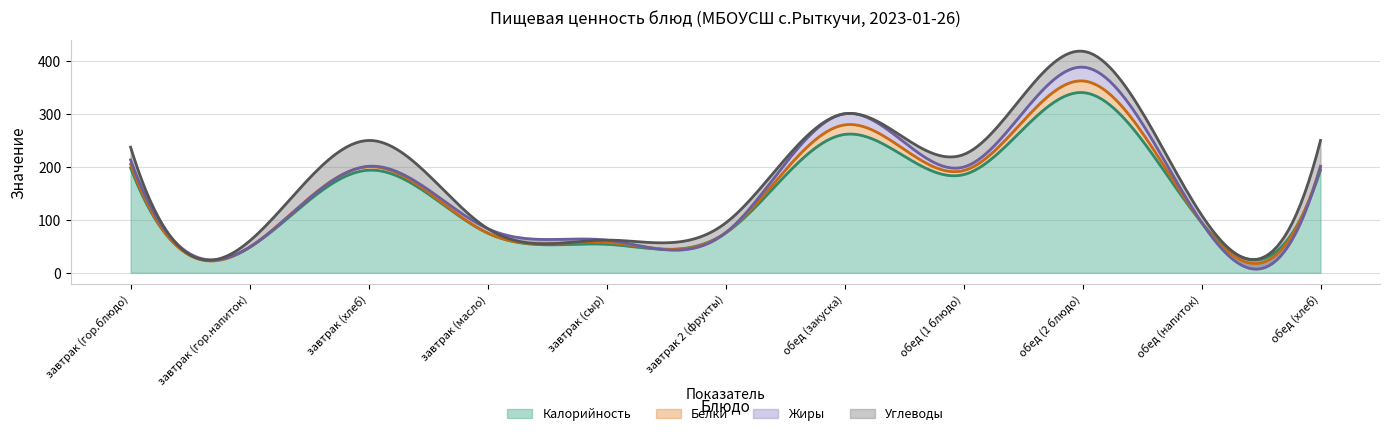

What is the sum of the Белки values at обед (закуска) and обед (хлеб)?

24.5